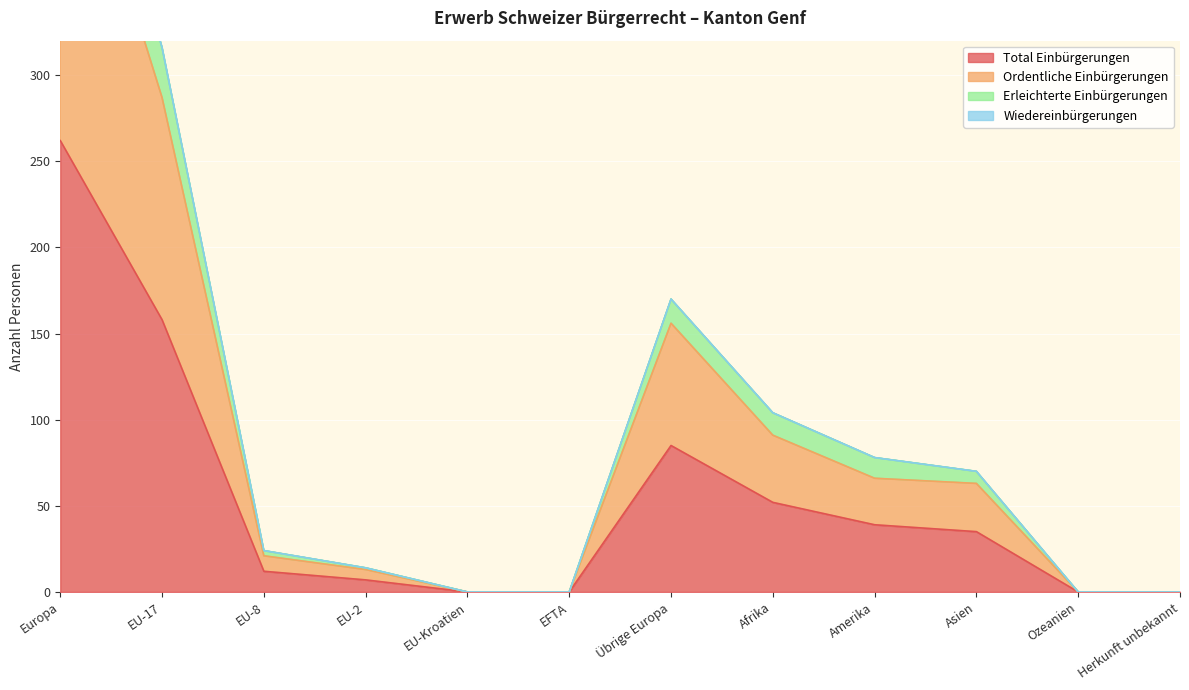

What position from the right is Europa?

12